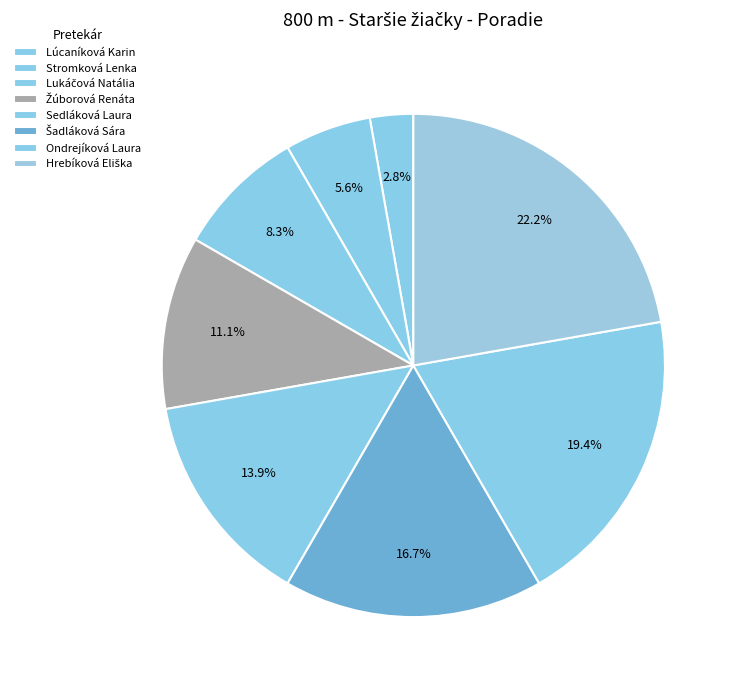

Count the number of slices in the pie.

8